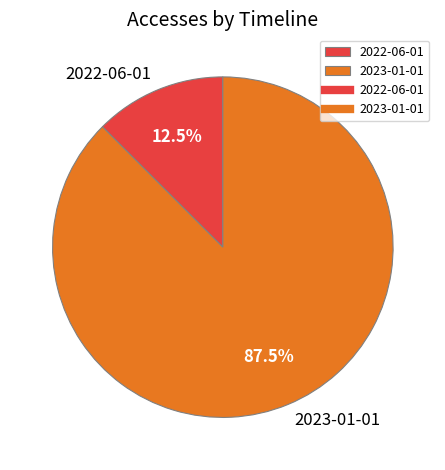

Which category accounts for the majority?

2023-01-01